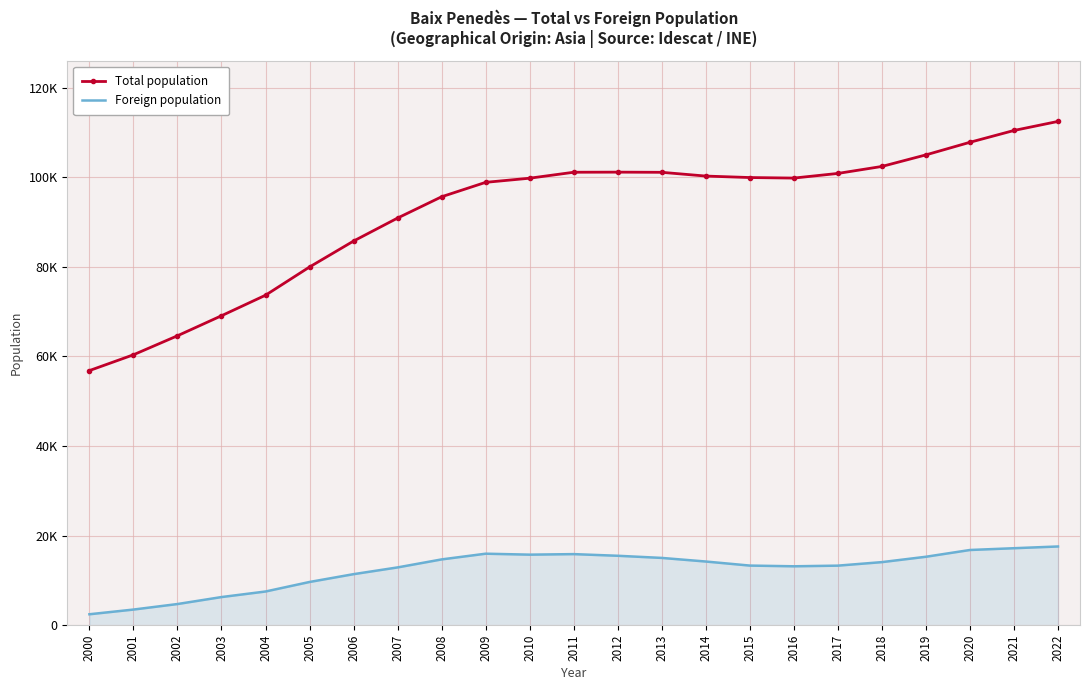

True or false: Foreign population has a value of 11419 at 2020.

False